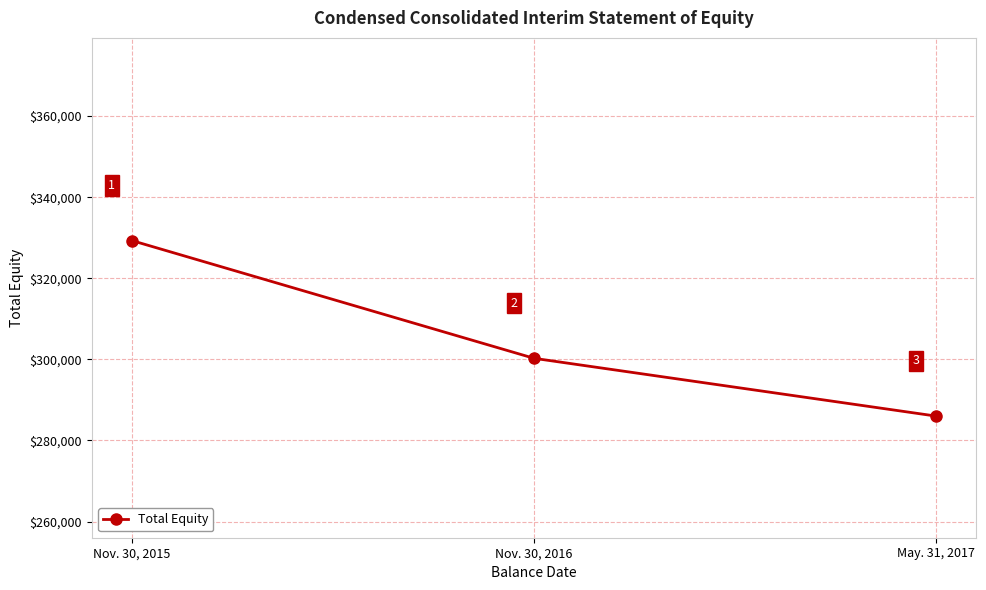

What is the sum of all values?

915570